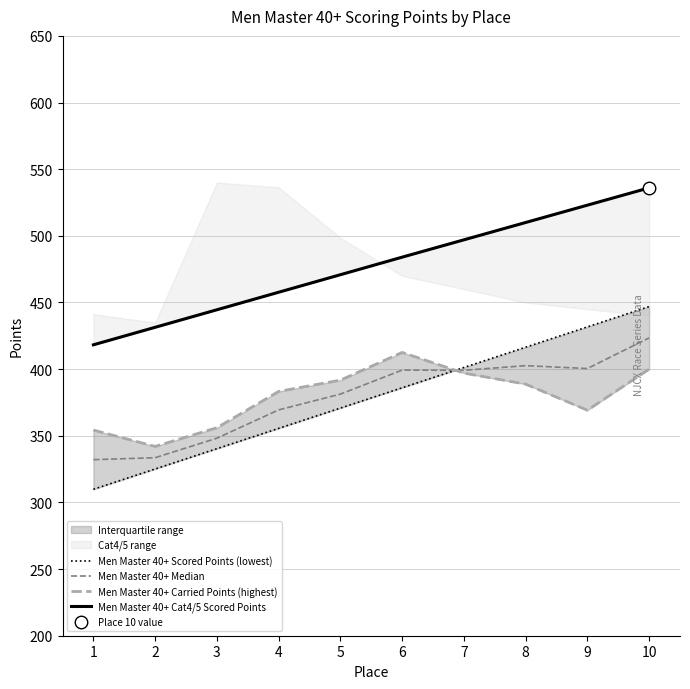

The Men Master 40+ Cat4/5 Scored Points series shows 444.5 at 3. True or false?

True